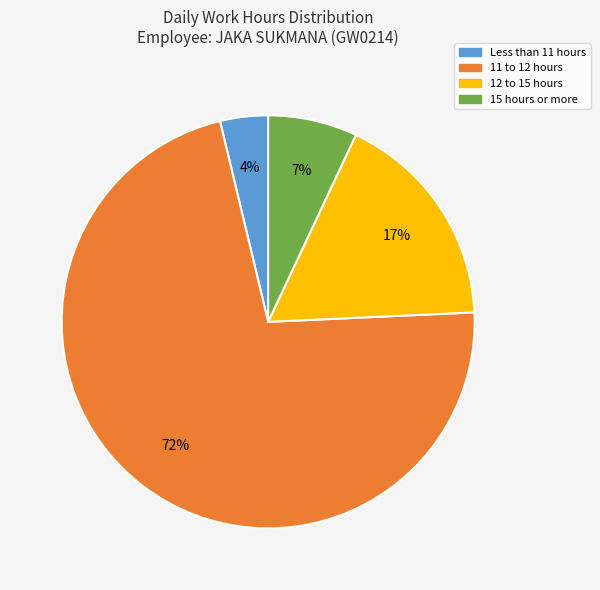

To the nearest percent, what is the average slice percentage?

25%